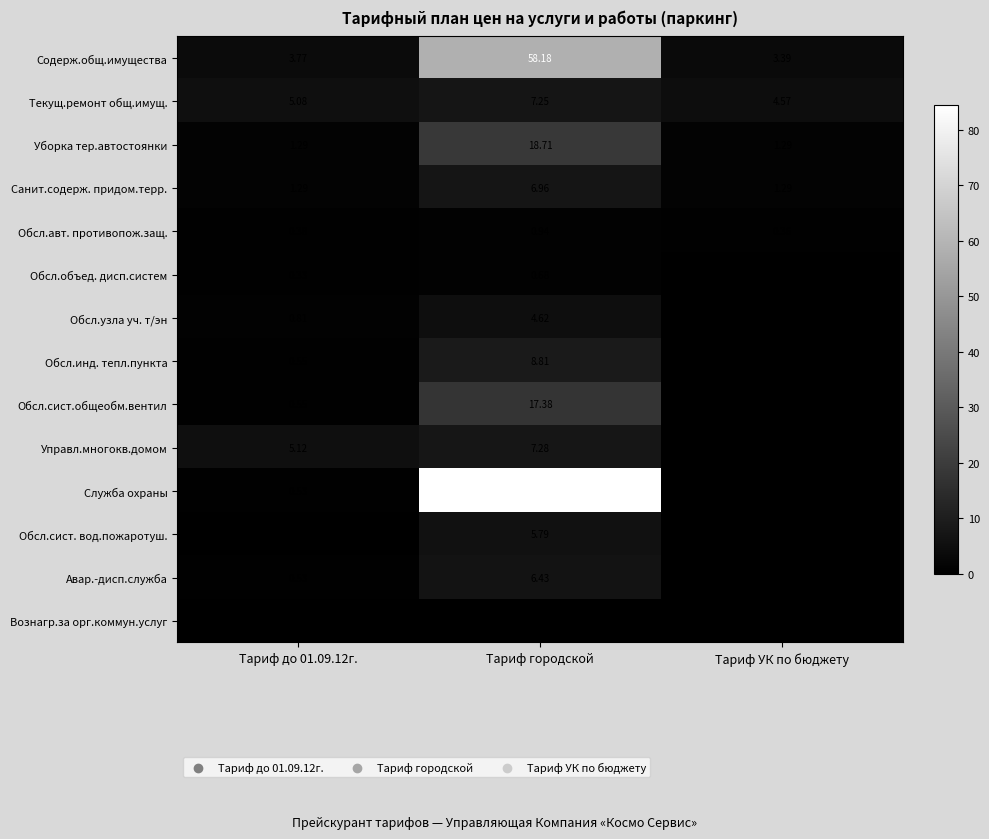

Between Тариф городской and Тариф УК по бюджету, which series saw the biggest shift?

Служба охраны